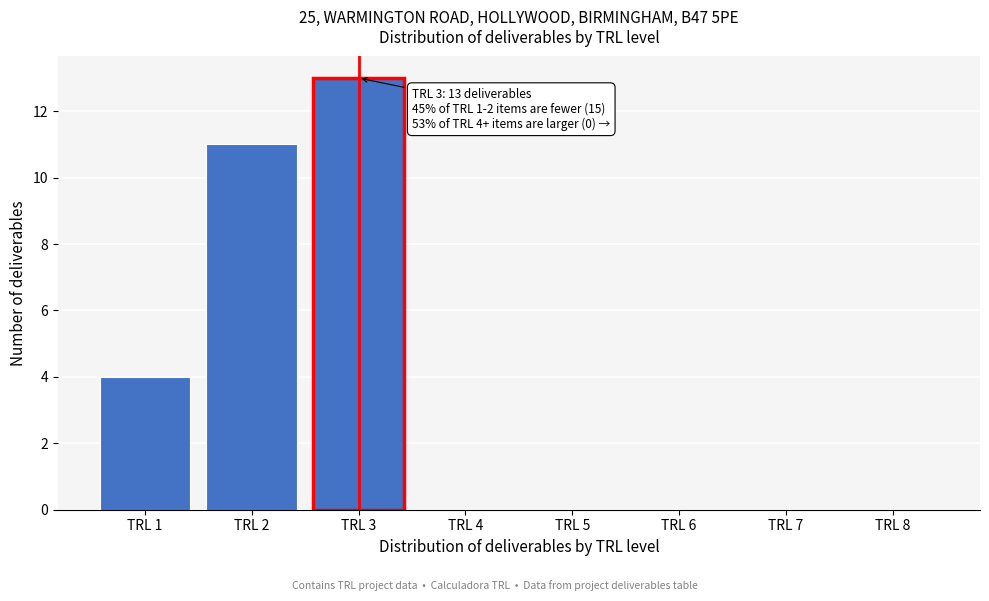

Reading left to right, extract all data points from this chart.

TRL 1=4	TRL 2=11	TRL 3=13	TRL 4=0	TRL 5=0	TRL 6=0	TRL 7=0	TRL 8=0